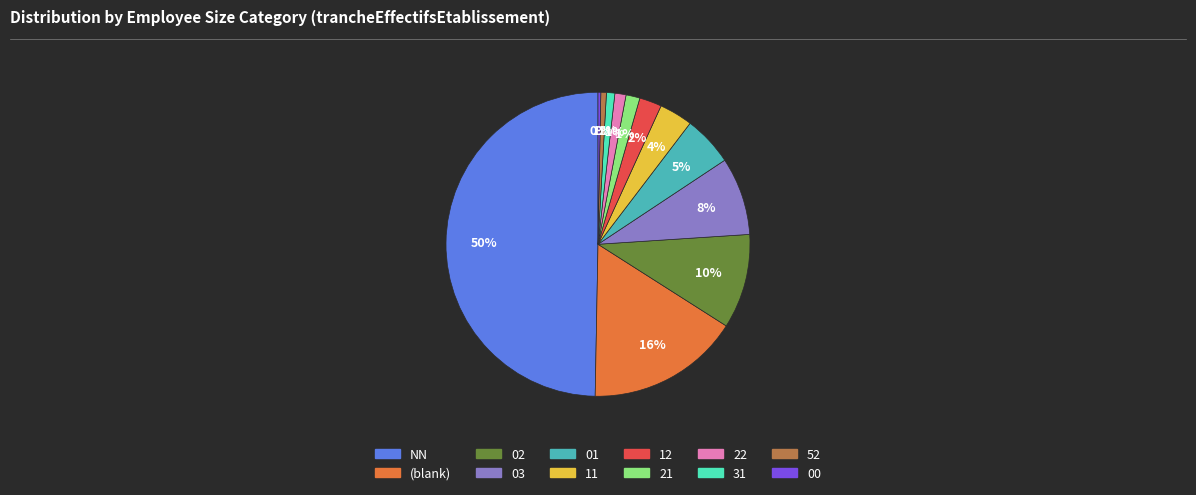

Count the number of slices in the pie.

12